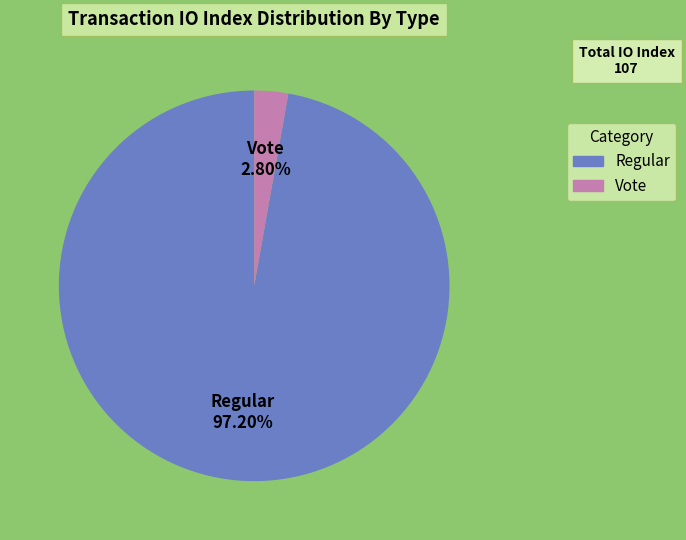

What percentage is the Vote slice, to the nearest percent?

3%